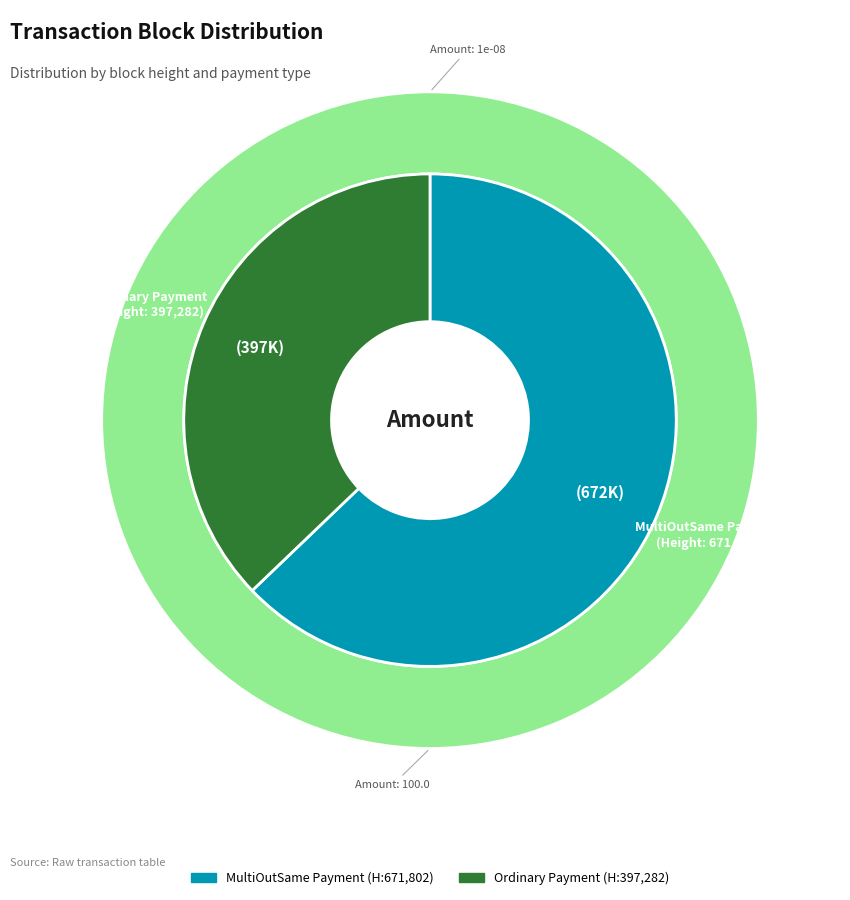

Does any single category account for the majority?

Yes